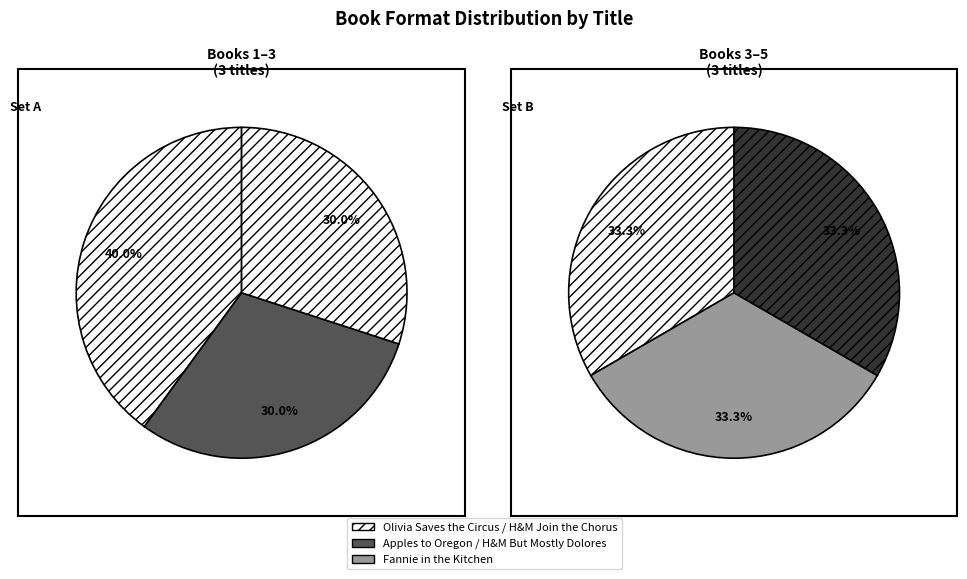

Which slice is the largest?

Olivia Saves the Circus